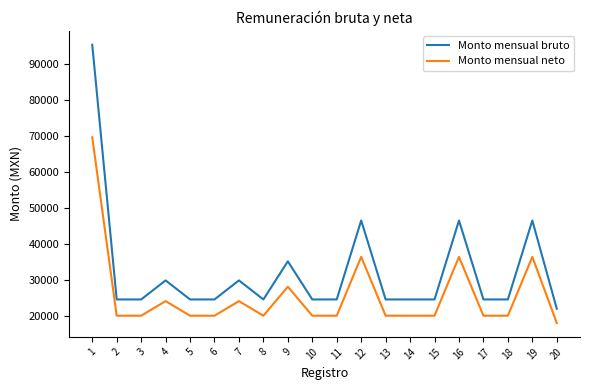

List the series in order of their peak value, lowest first.

Monto mensual neto, Monto mensual bruto